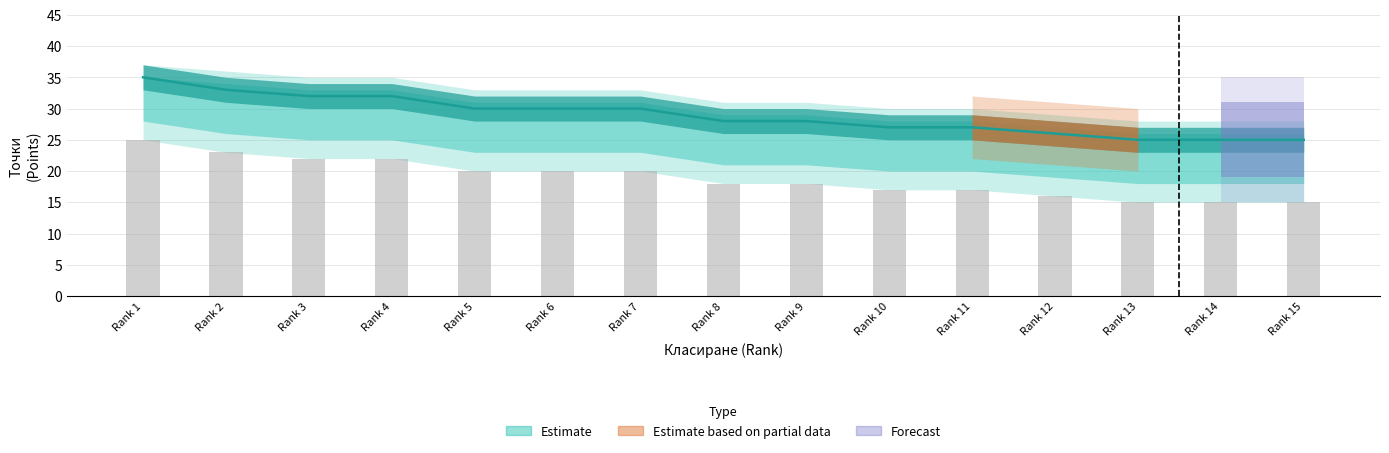

What is the change in value from Rank 7 to Rank 15?

-5